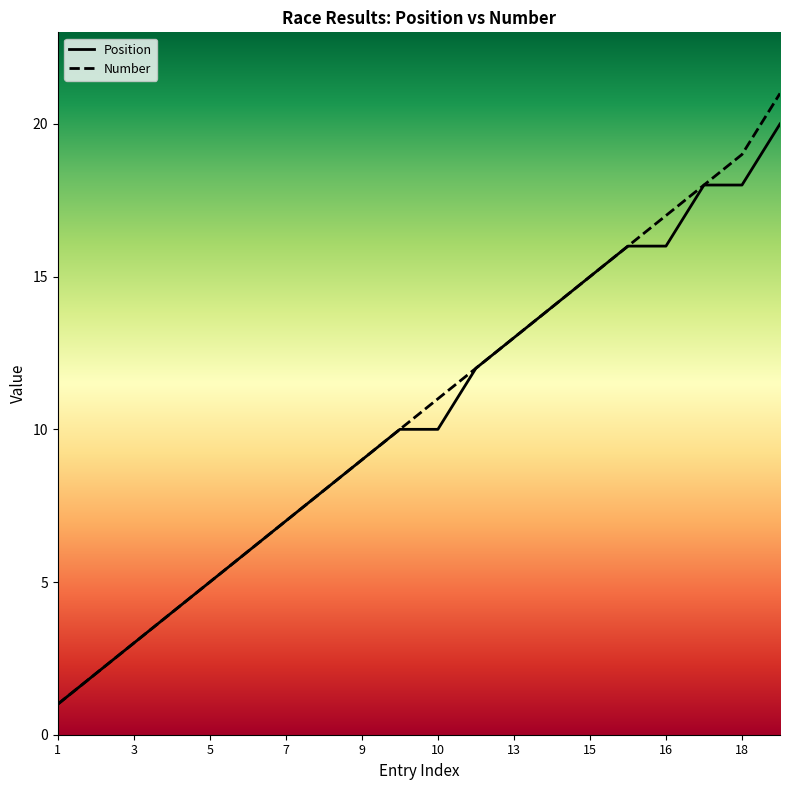

At which label does Position first exceed 10?

11